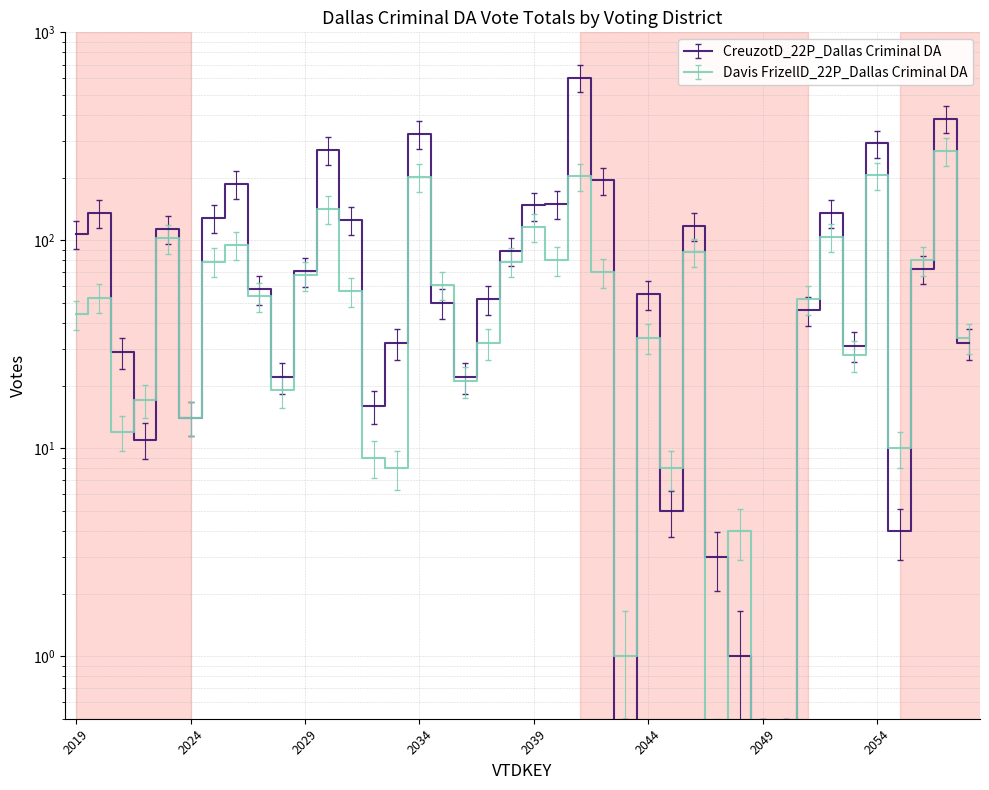

Reading left to right, extract all data points from this chart.

CreuzotD_22P_Dallas Criminal DA: 107	136	29	11	113	14	128	186	58	22	71	272	125	16	32	325	50	22	52	89	147	150	606	194	0	55	5	117	3	1	0	0	46	136	31	292	4	73	385	32
Davis FrizellD_22P_Dallas Criminal DA: 44	53	12	17	102	14	79	95	54	19	68	142	57	9	8	202	61	21	32	79	116	80	203	70	1	34	8	88	0	4	0	0	52	104	28	205	10	80	268	34